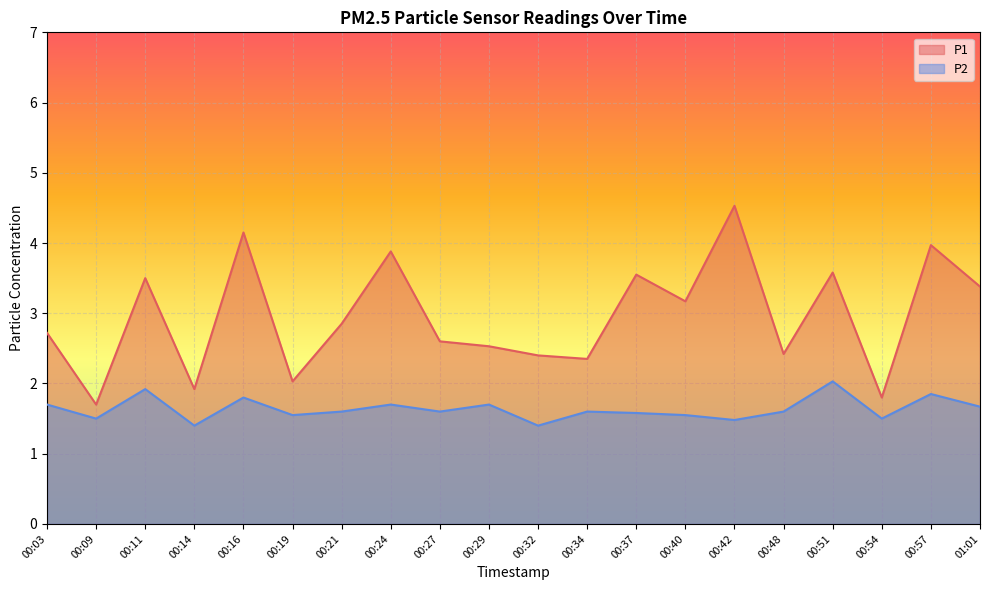

At which category is the sum across all series the highest?

00:42